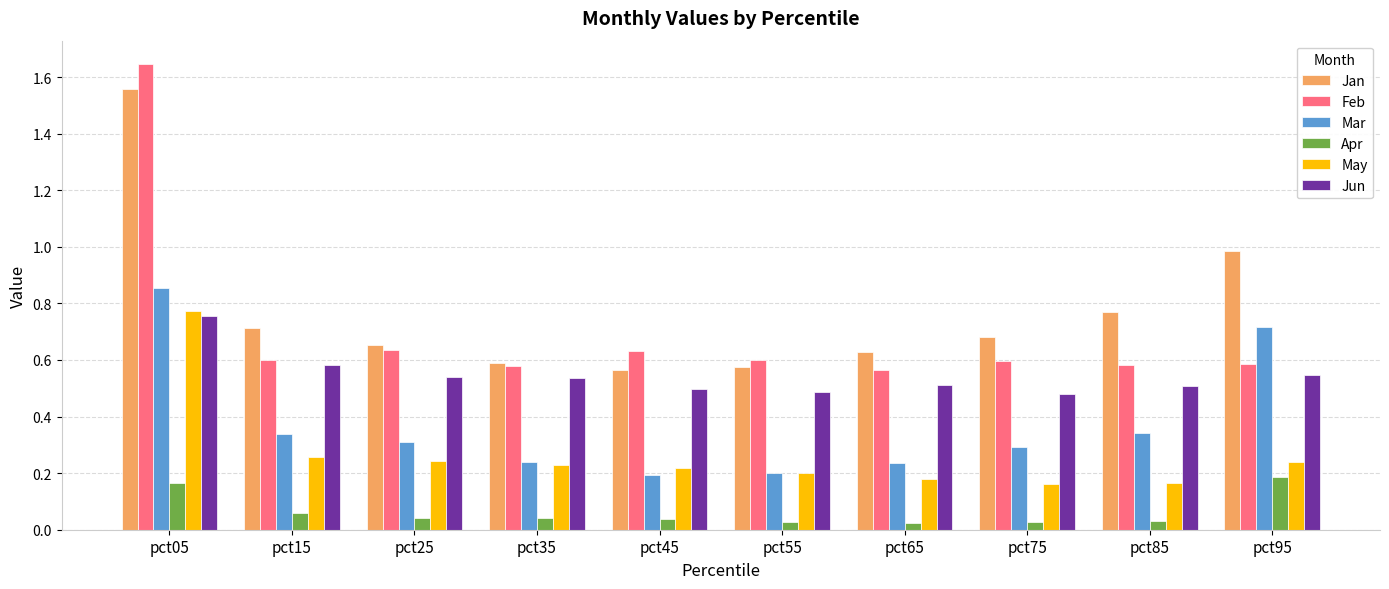

What is the difference between the second highest and second lowest values in the Jan series?

0.4